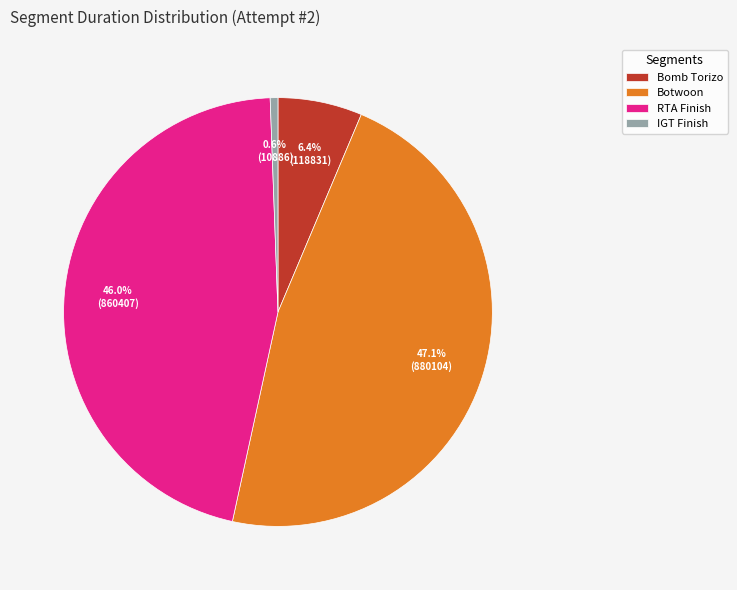

Count the number of slices in the pie.

4